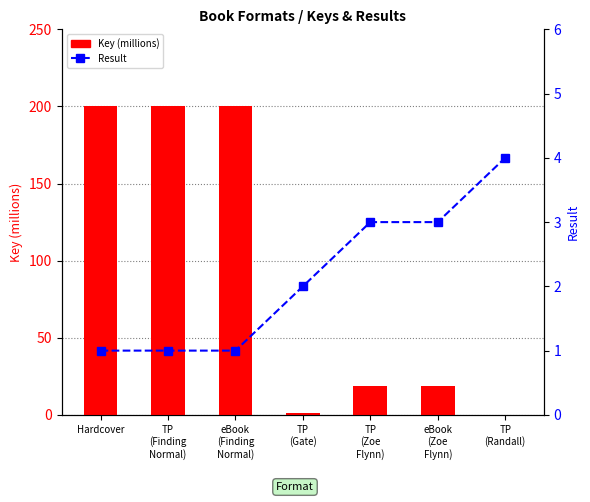

Is it true that Key (millions) equals 351.7 at Hardcover?

False